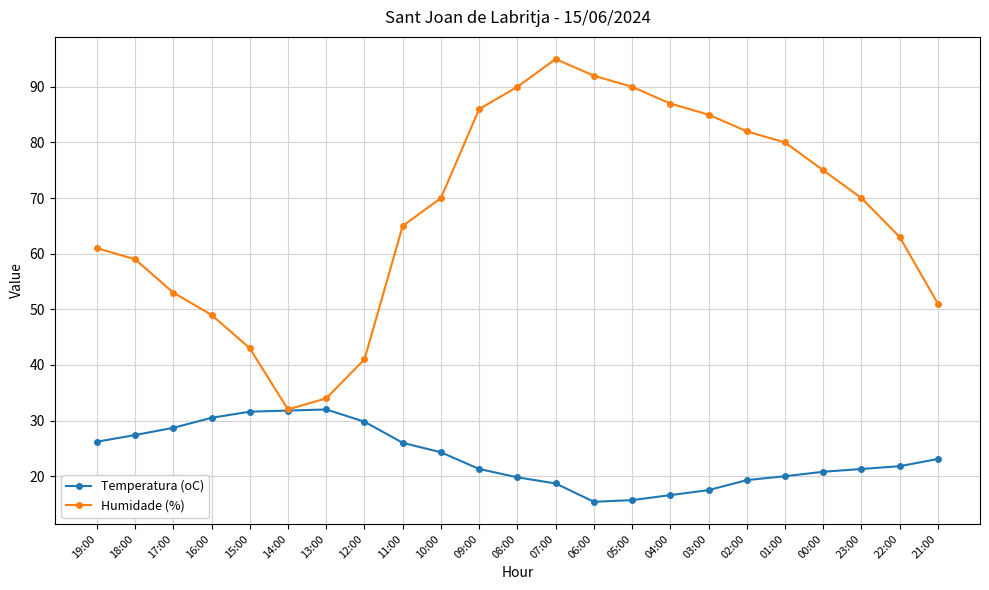

What is the spread (max minus min) of values at 07:00?

76.3